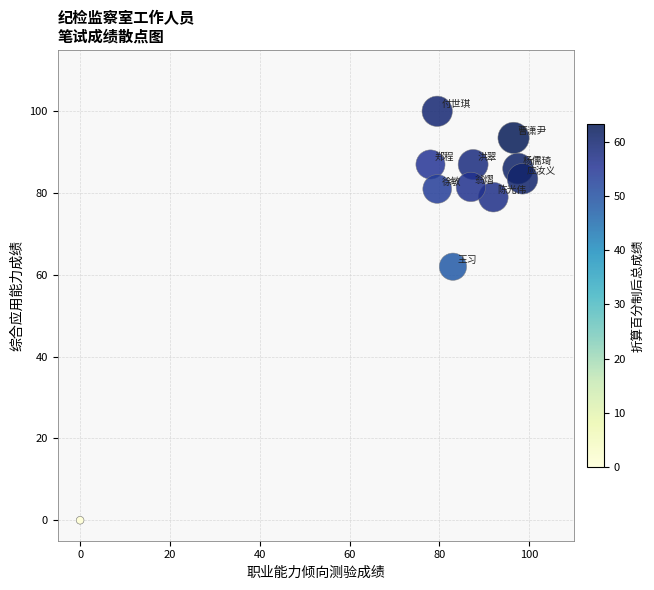

What Y value in the scatter plot is closest to 50?

62.0